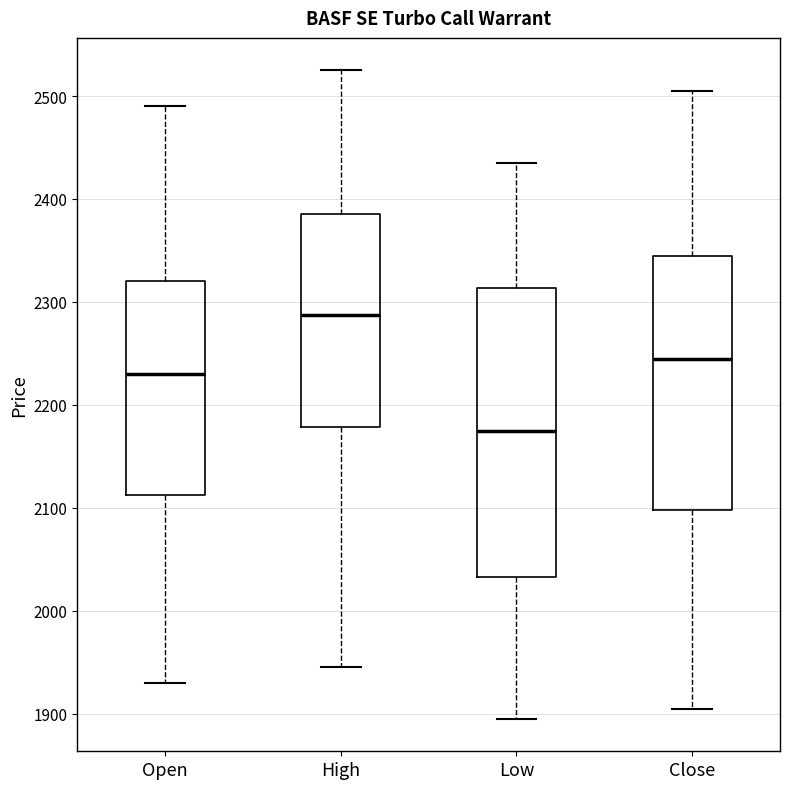

Reading left to right, read every box against the y-axis: the position of its median line, the range the box covers, and the ends of its whiskers. The values are not printed on the chart, so give them approximately, as read against the axis.

Open: median 2230, box 2110 to 2320, whiskers 1930 to 2490
High: median 2290, box 2180 to 2390, whiskers 1950 to 2530
Low: median 2180, box 2030 to 2310, whiskers 1900 to 2440
Close: median 2250, box 2100 to 2350, whiskers 1910 to 2510